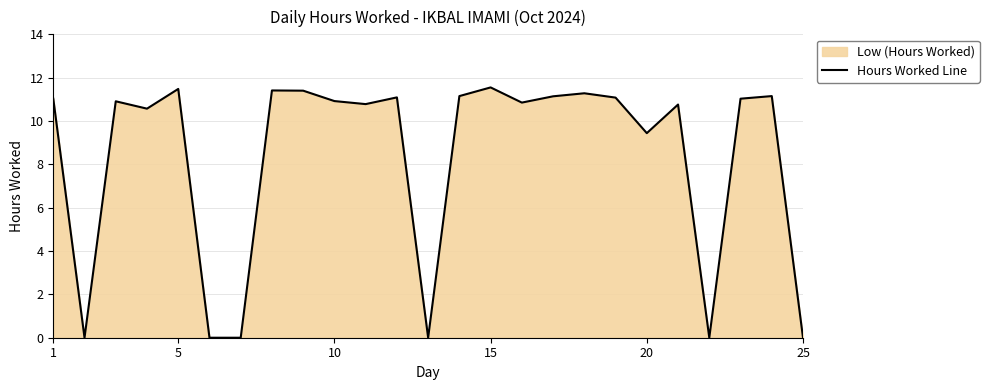

How many data points are above 10?

18